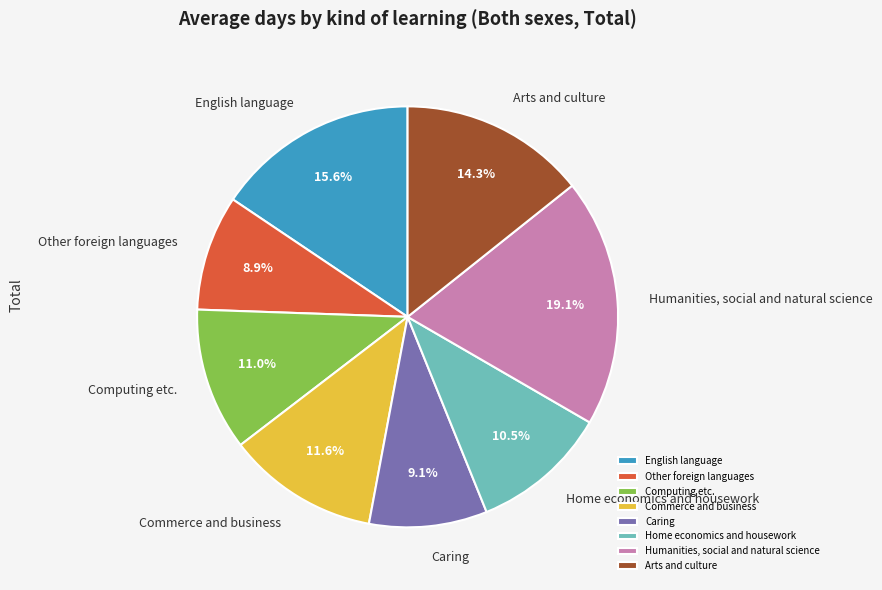

How many segments does this pie chart have?

8